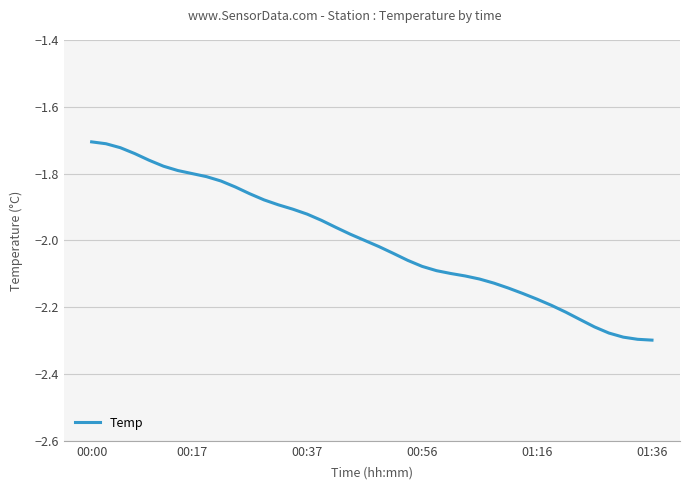

What is the difference between the maximum and minimum values?

0.6